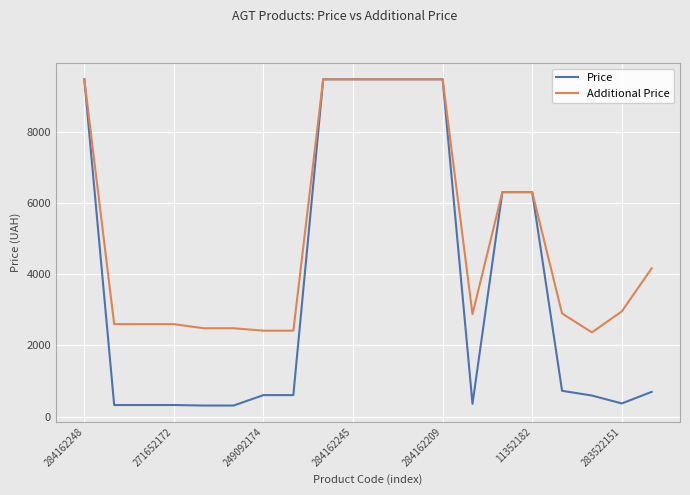

Rank the series by their average value, from highest to lowest.

Additional Price, Price